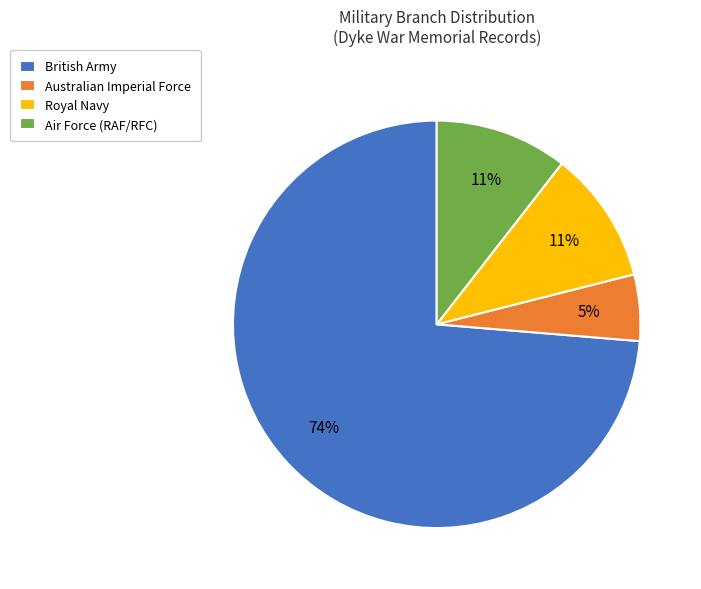

Is there any slice that represents more than half of the pie?

Yes